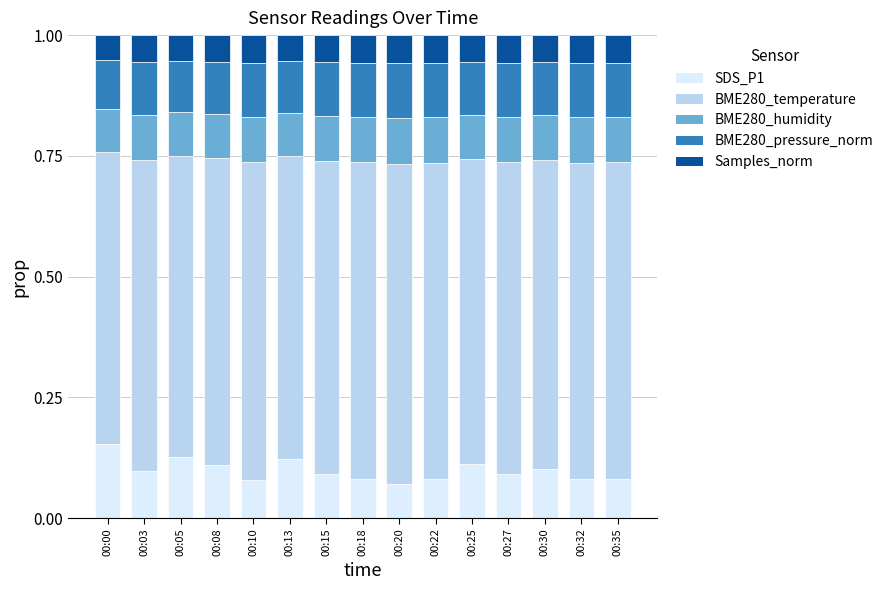

Does the chart contain stacked bars?

Yes